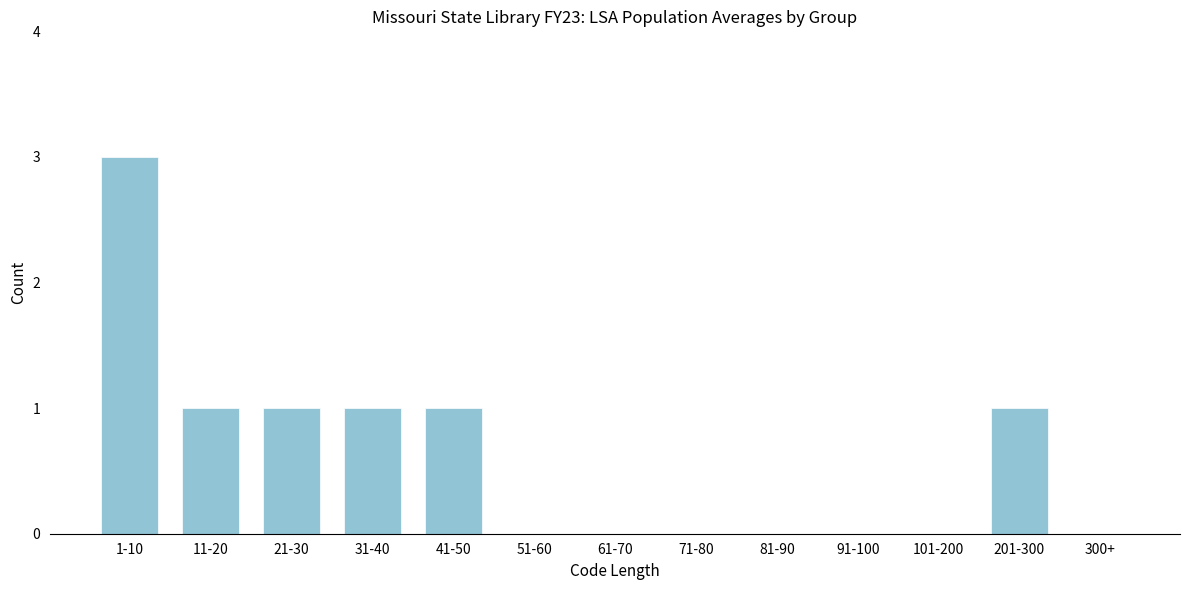

Reading left to right, transcribe all the data shown in this chart.

1-10=3	11-20=1	21-30=1	31-40=1	41-50=1	51-60=0	61-70=0	71-80=0	81-90=0	91-100=0	101-200=0	201-300=1	300+=0